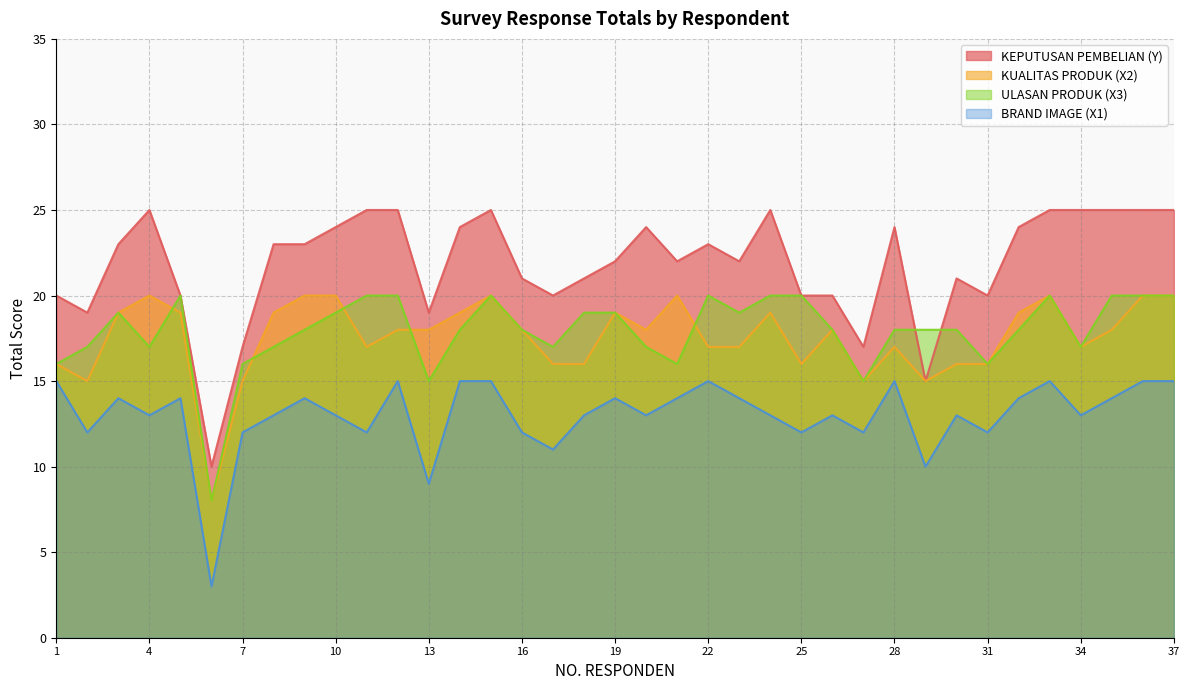

At how many categories does at least one series exceed 5?

37